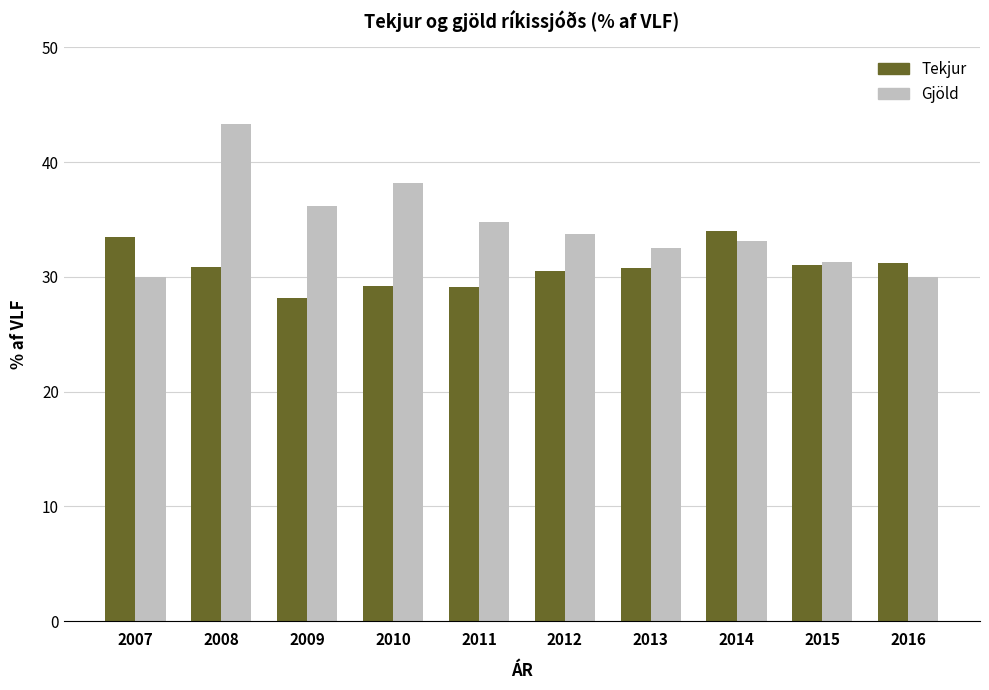

Which series has the largest total across all categories?

Gjöld